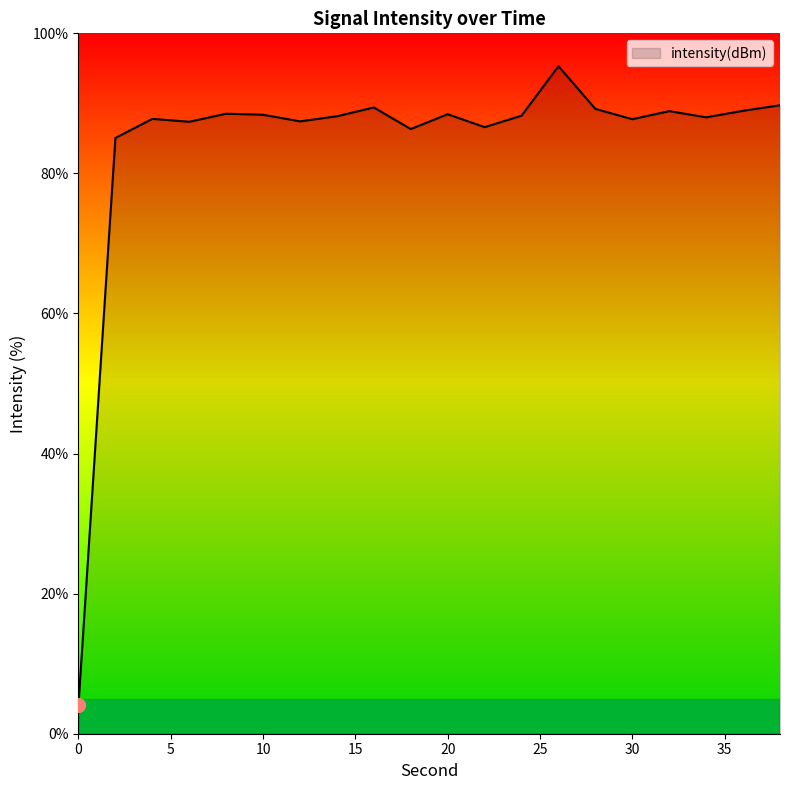

What is the maximum value shown in the chart?

95.3